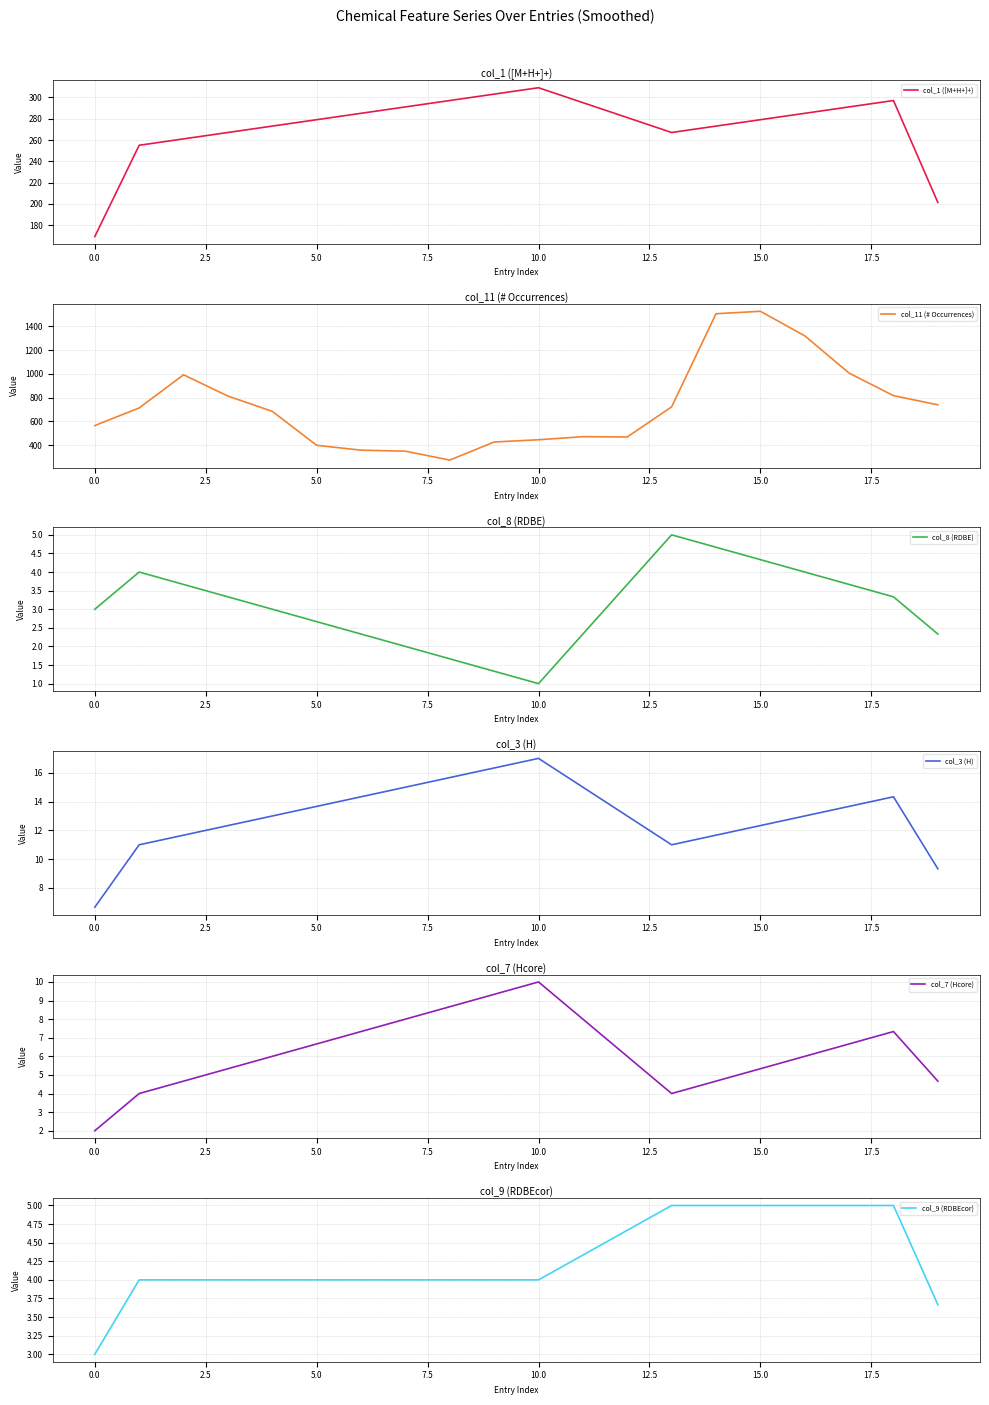

Count the number of categories in the chart.

20